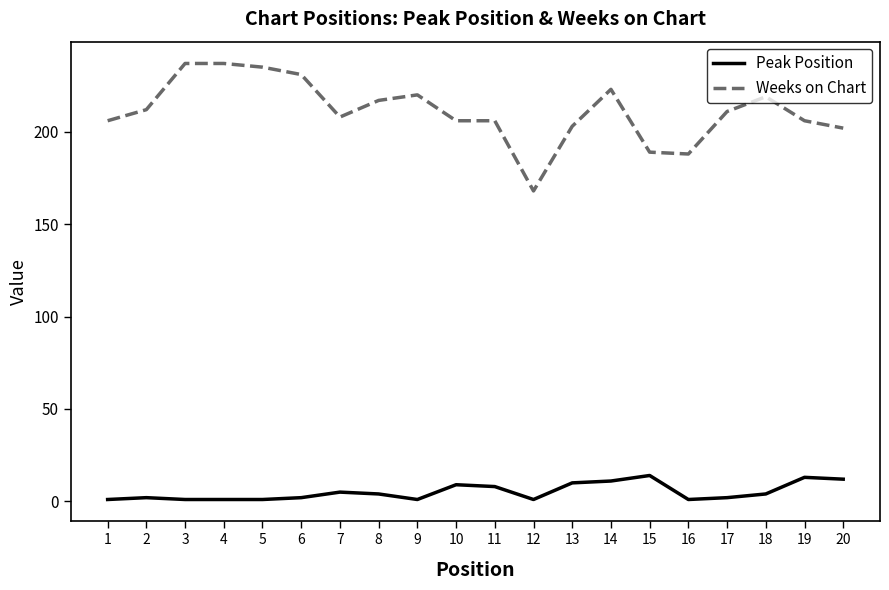

Is this an area chart (filled region under the line)?

No